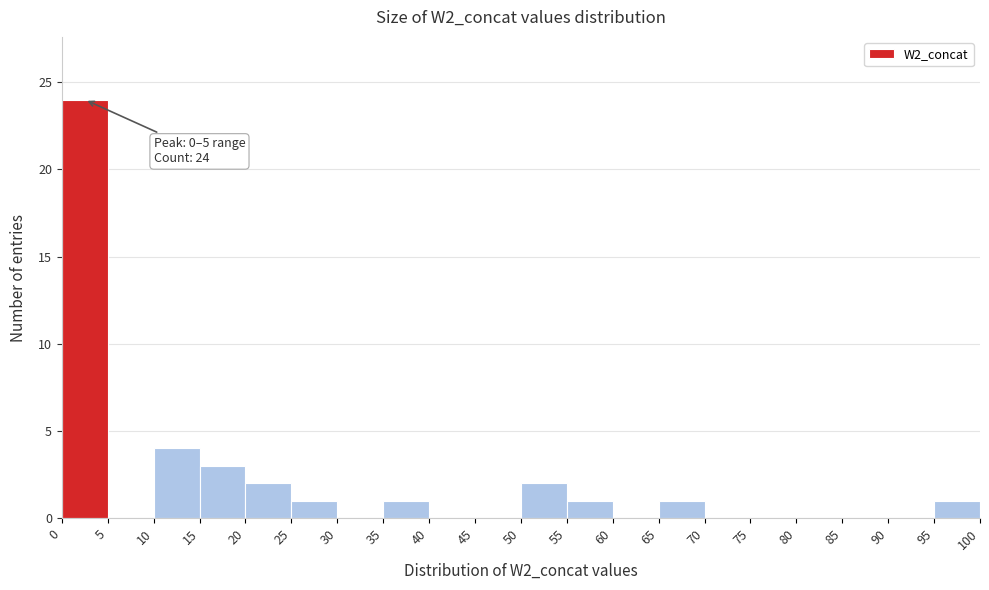

Which range on the x-axis has the tallest bar?

0 to 5